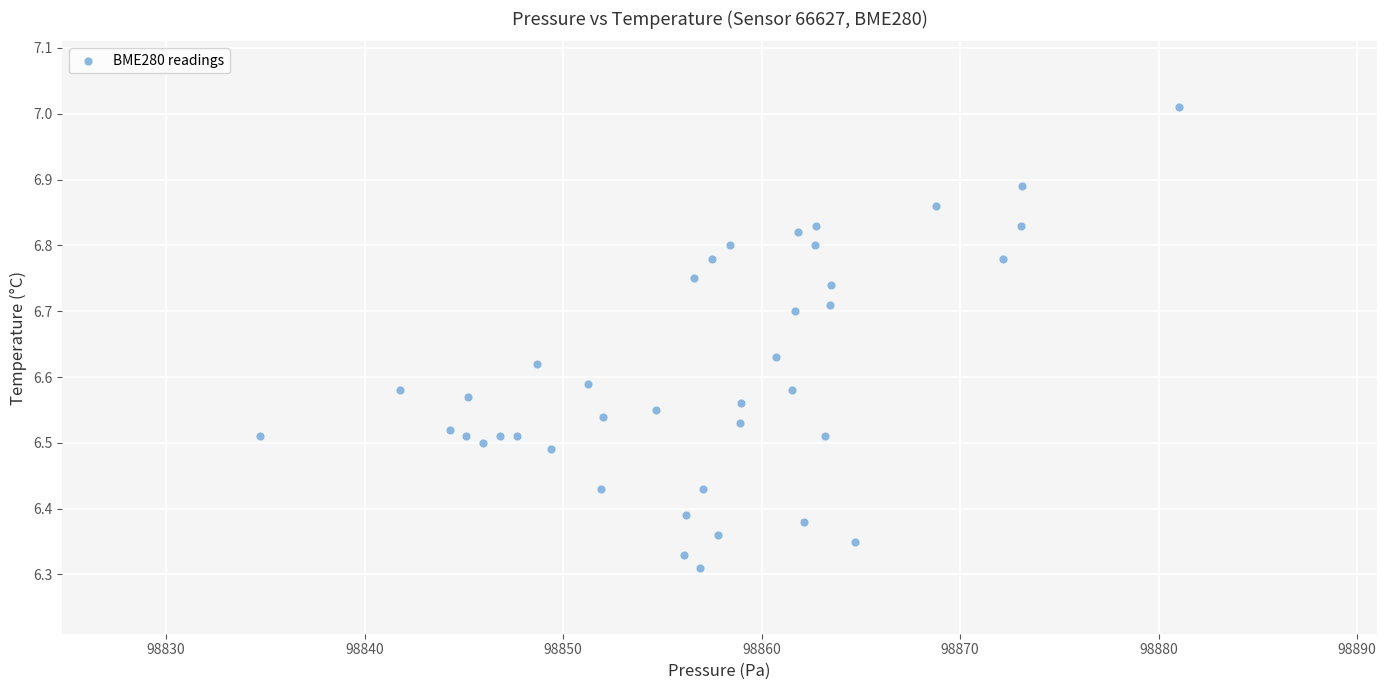

What is the range of Y values (max minus min)?

0.7